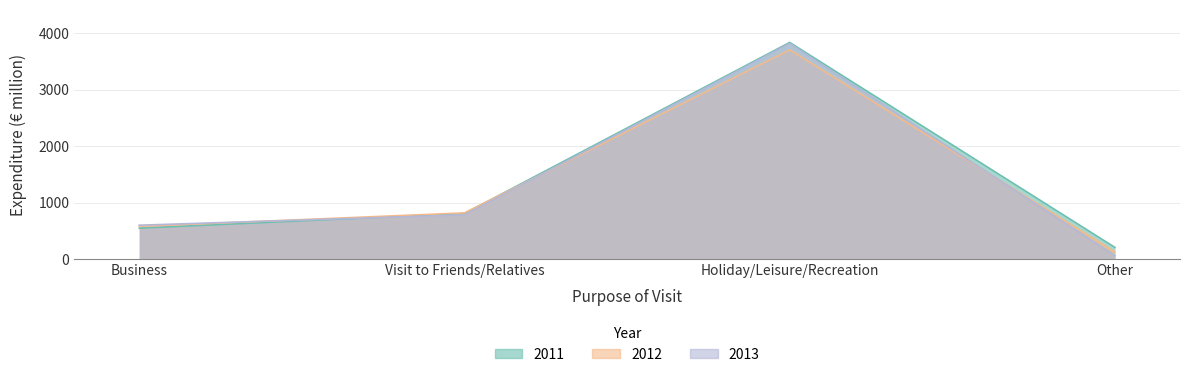

What is the difference between the 2011 values at Business and Visit to Friends/Relatives?

260